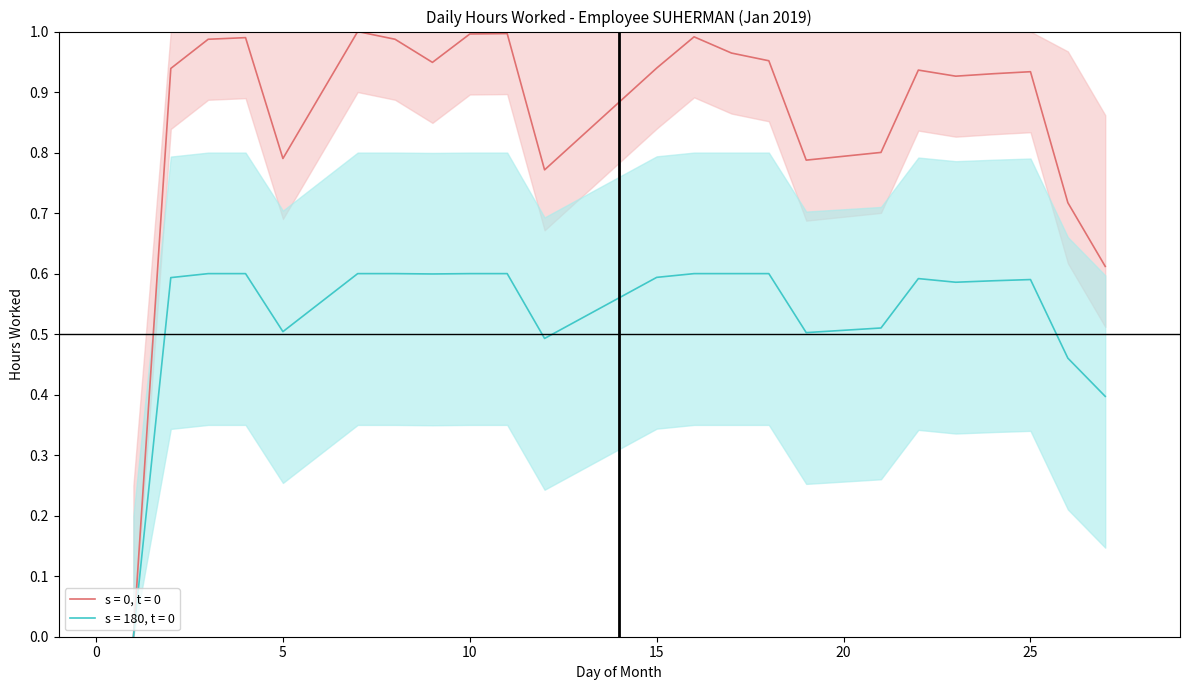

Does the chart have visible grid lines?

No